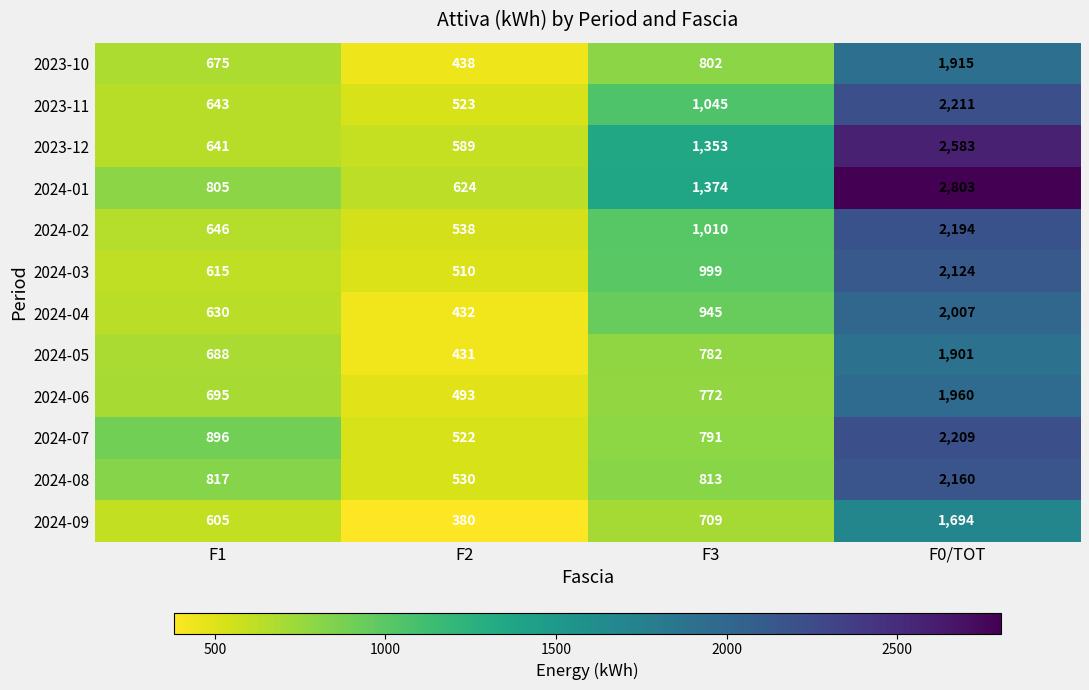

What is the maximum value shown in the chart?

2803